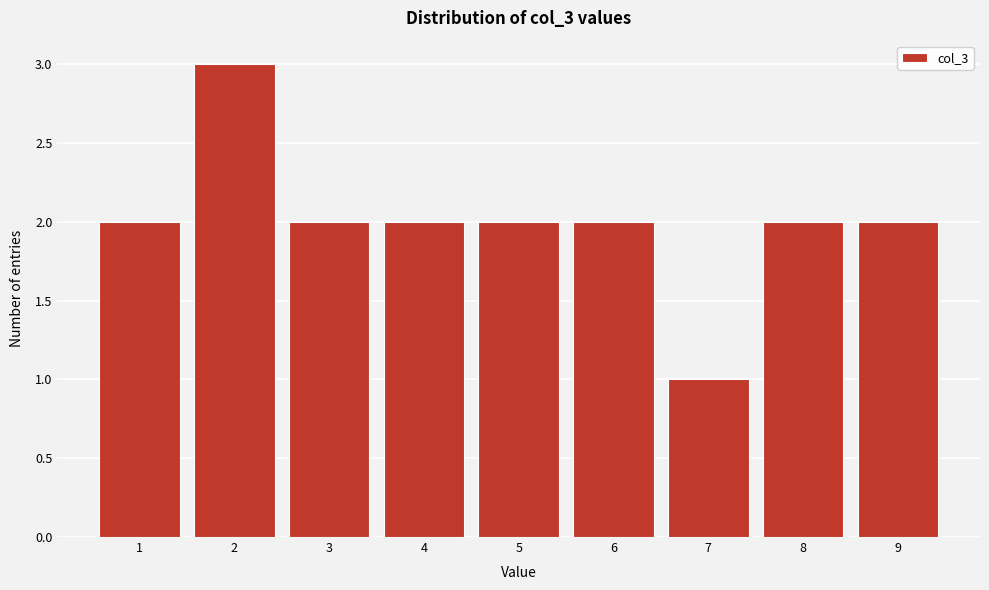

Over which range of the x-axis is the bar tallest?

1.5 to 2.5